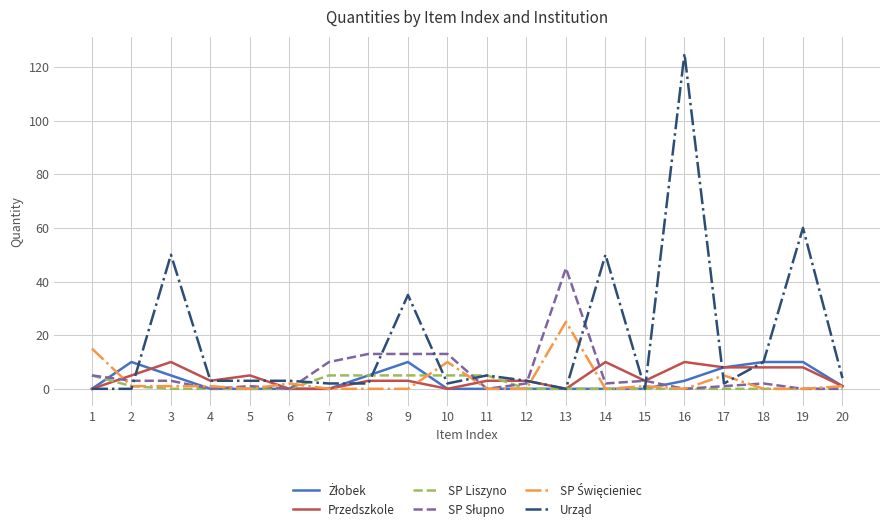

Is it true that Przedszkole equals 3 at 12?

True